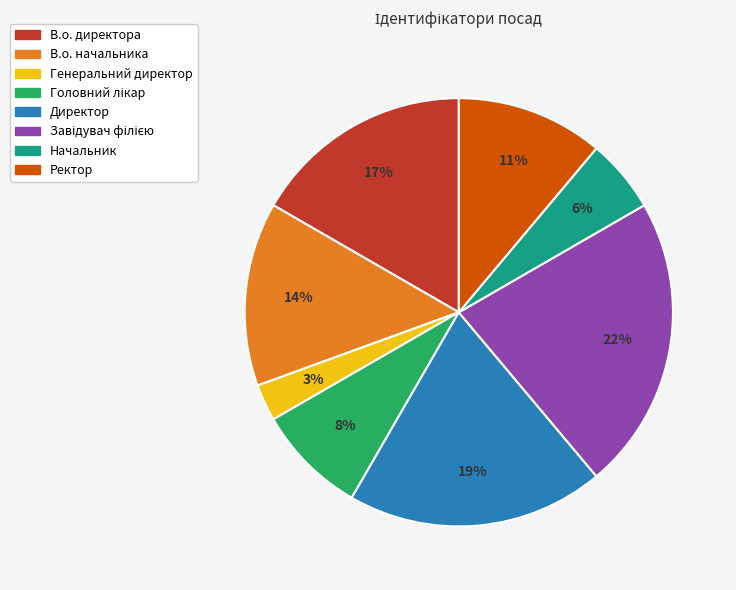

What is the smallest slice in the pie chart?

Генеральний директор